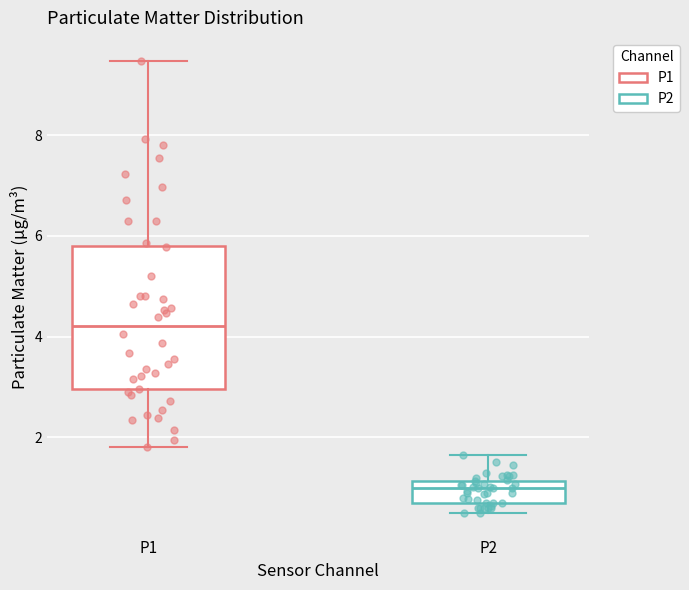

Where is the lower edge of the box for P1 on the y-axis? The values are not printed on the chart, so give them approximately, as read against the axis.

3.0